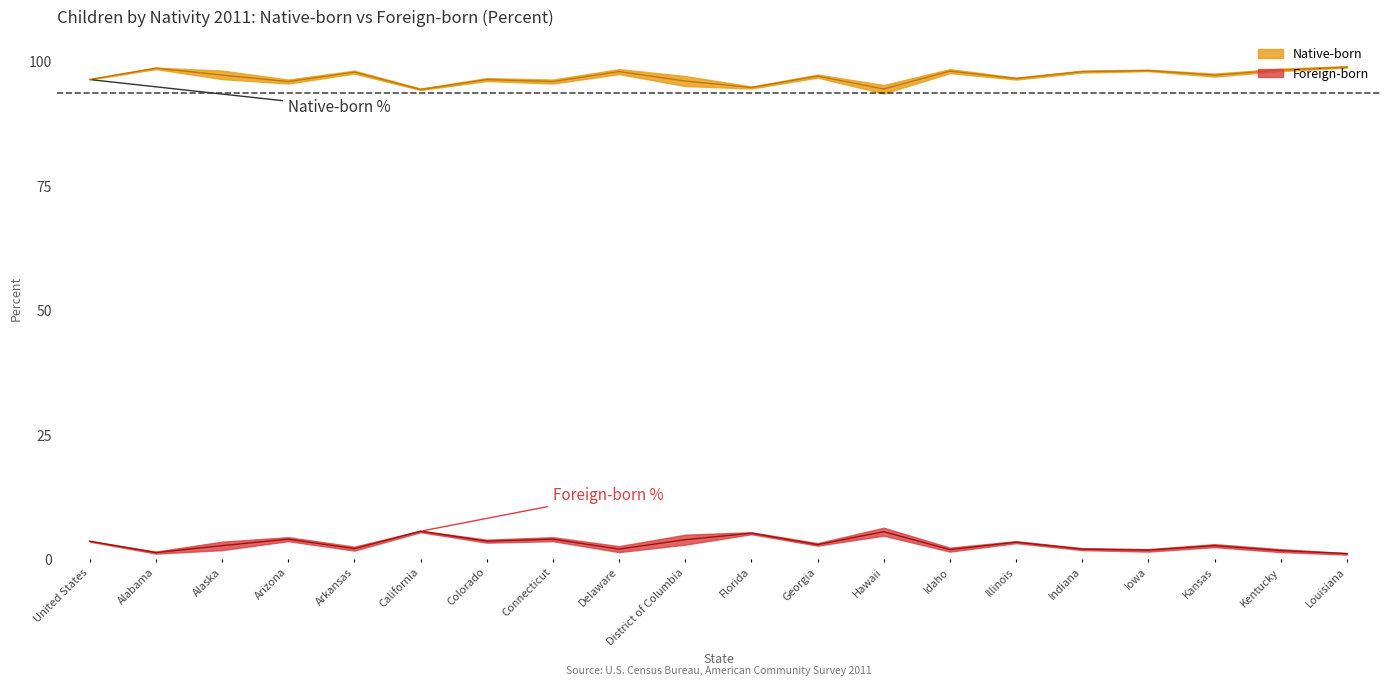

Reading left to right, list all the values displayed in this chart.

Native-born Percent: United States=96.4	Alabama=98.7	Alaska=97.3	Arizona=96.0	Arkansas=97.9	California=94.4	Colorado=96.4	Connecticut=96.0	Delaware=98.0	District of Columbia=96.1	Florida=94.8	Georgia=97.1	Hawaii=94.5	Idaho=98.1	Illinois=96.6	Indiana=98.0	Iowa=98.2	Kansas=97.3	Kentucky=98.3	Louisiana=98.9
Native-born Lower: United States=96.4	Alabama=98.5	Alaska=96.5	Arizona=95.6	Arkansas=97.6	California=94.3	Colorado=96.1	Connecticut=95.6	Delaware=97.5	District of Columbia=95.1	Florida=94.6	Georgia=96.8	Hawaii=93.6	Idaho=97.7	Illinois=96.4	Indiana=97.8	Iowa=98.1	Kansas=97.0	Kentucky=98.1	Louisiana=98.8
Native-born Upper: United States=96.5	Alabama=98.8	Alaska=98.2	Arizona=96.4	Arkansas=98.2	California=94.6	Colorado=96.7	Connecticut=96.4	Delaware=98.5	District of Columbia=97.1	Florida=95.0	Georgia=97.4	Hawaii=95.3	Idaho=98.5	Illinois=96.8	Indiana=98.2	Iowa=98.4	Kansas=97.6	Kentucky=98.6	Louisiana=99.1
Foreign-born Percent: United States=3.6	Alabama=1.3	Alaska=2.7	Arizona=4.0	Arkansas=2.1	California=5.6	Colorado=3.6	Connecticut=4.0	Delaware=2.0	District of Columbia=3.9	Florida=5.2	Georgia=2.9	Hawaii=5.5	Idaho=1.9	Illinois=3.4	Indiana=2.0	Iowa=1.8	Kansas=2.7	Kentucky=1.7	Louisiana=1.1
Foreign-born Lower: United States=3.5	Alabama=1.1	Alaska=1.8	Arizona=3.6	Arkansas=1.7	California=5.4	Colorado=3.3	Connecticut=3.6	Delaware=1.4	District of Columbia=2.9	Florida=5.0	Georgia=2.7	Hawaii=4.7	Idaho=1.5	Illinois=3.2	Indiana=1.8	Iowa=1.5	Kansas=2.4	Kentucky=1.4	Louisiana=0.9
Foreign-born Upper: United States=3.6	Alabama=1.5	Alaska=3.5	Arizona=4.4	Arkansas=2.5	California=5.7	Colorado=3.9	Connecticut=4.4	Delaware=2.6	District of Columbia=4.9	Florida=5.4	Georgia=3.2	Hawaii=6.3	Idaho=2.3	Illinois=3.6	Indiana=2.2	Iowa=2.0	Kansas=3.0	Kentucky=2.0	Louisiana=1.2